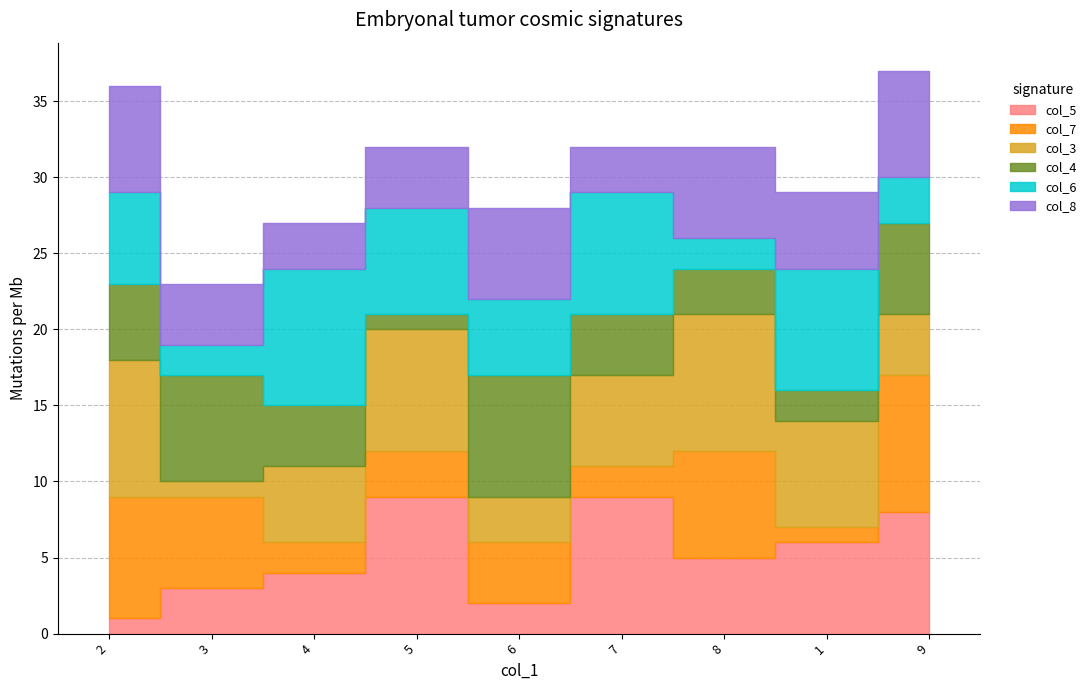

Rank the categories by col_4 value from lowest to highest.

5, 1, 8, 4, 7, 2, 9, 3, 6